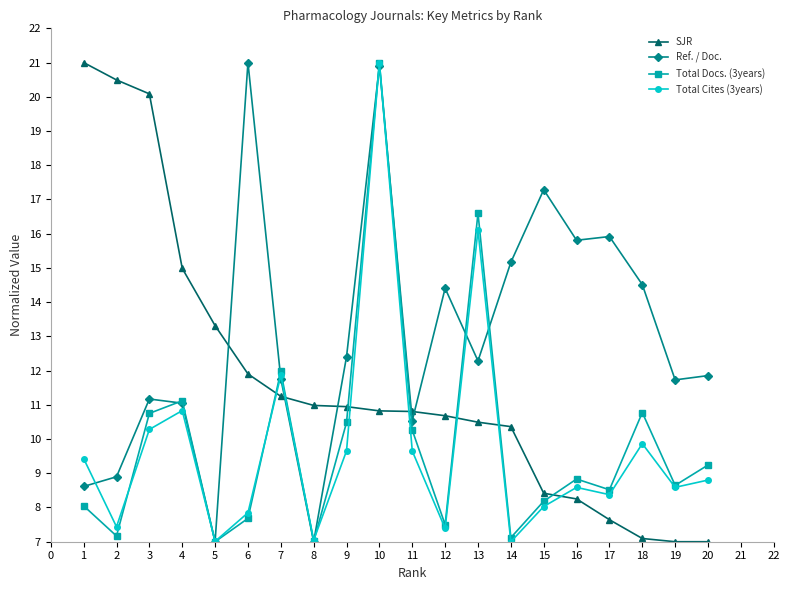

True or false: Ref. / Doc. and Total Docs. (3years) intersect in this chart.

True